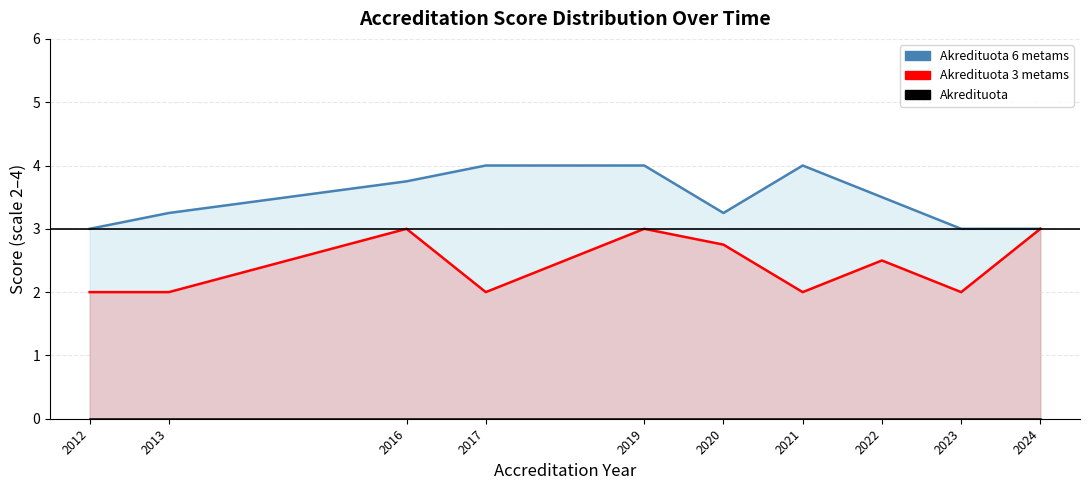

What is the minimum value for Akredituota 3 metams?

2.0